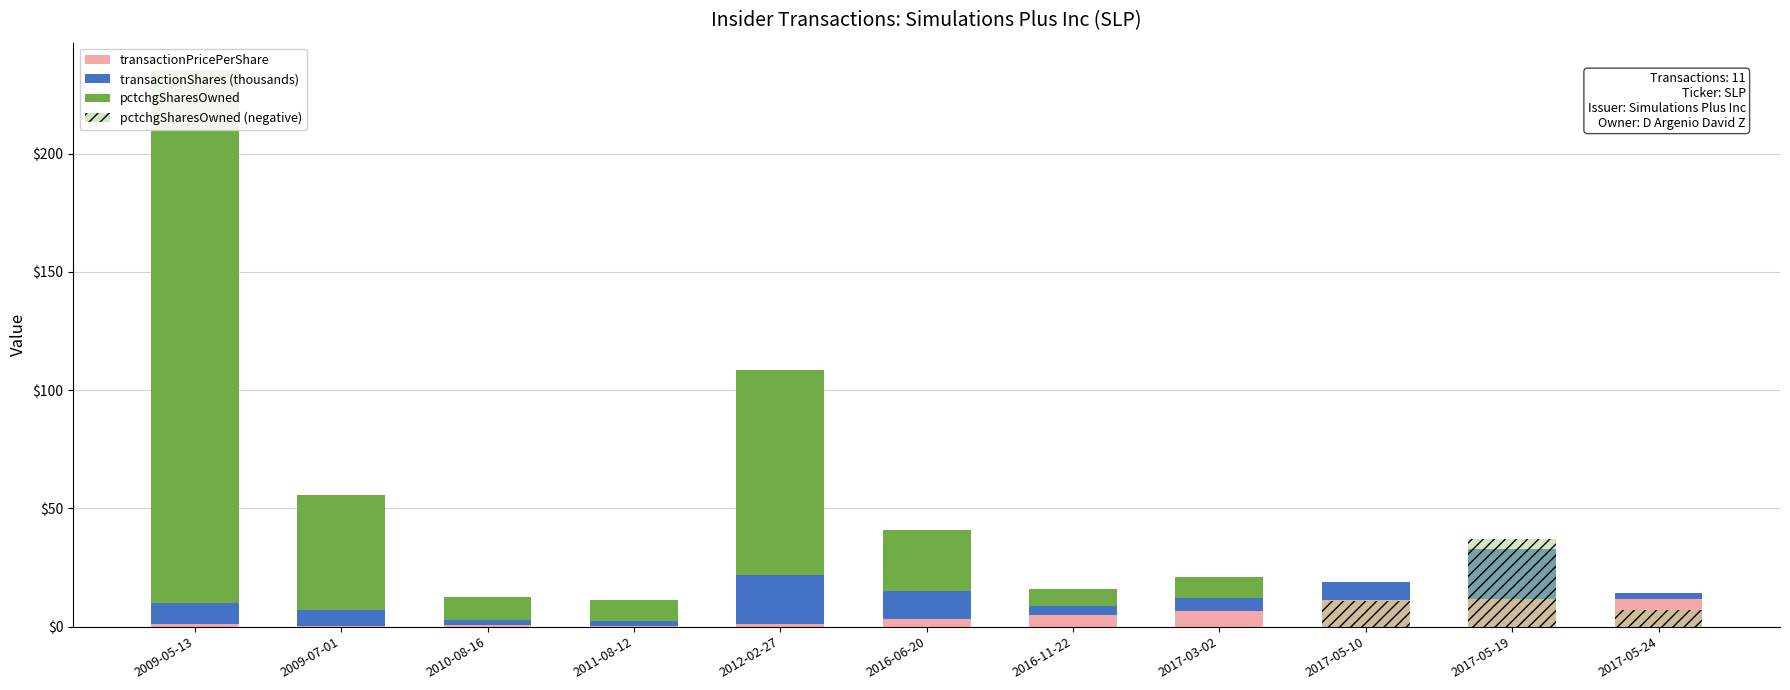

What are all the series names shown in the legend?

transactionPricePerShare, transactionShares (thousands), pctchgSharesOwned, pctchgSharesOwned (negative)